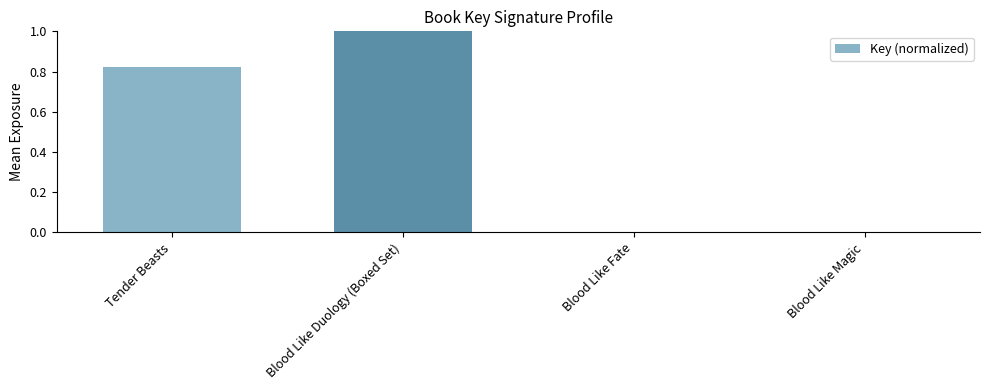

Is it true that the value at Tender Beasts is 0.5?

False